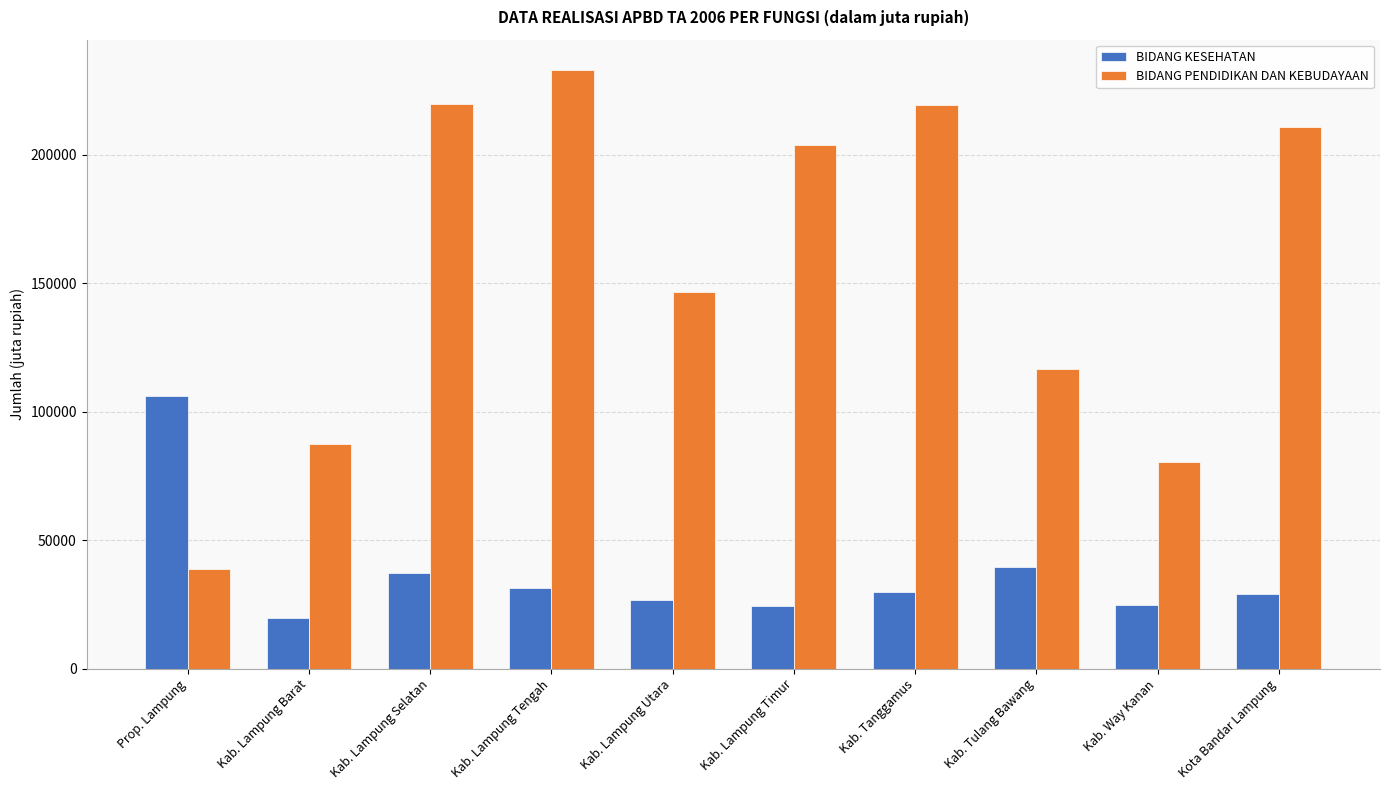

How many values in the BIDANG KESEHATAN series are below 29708?

5